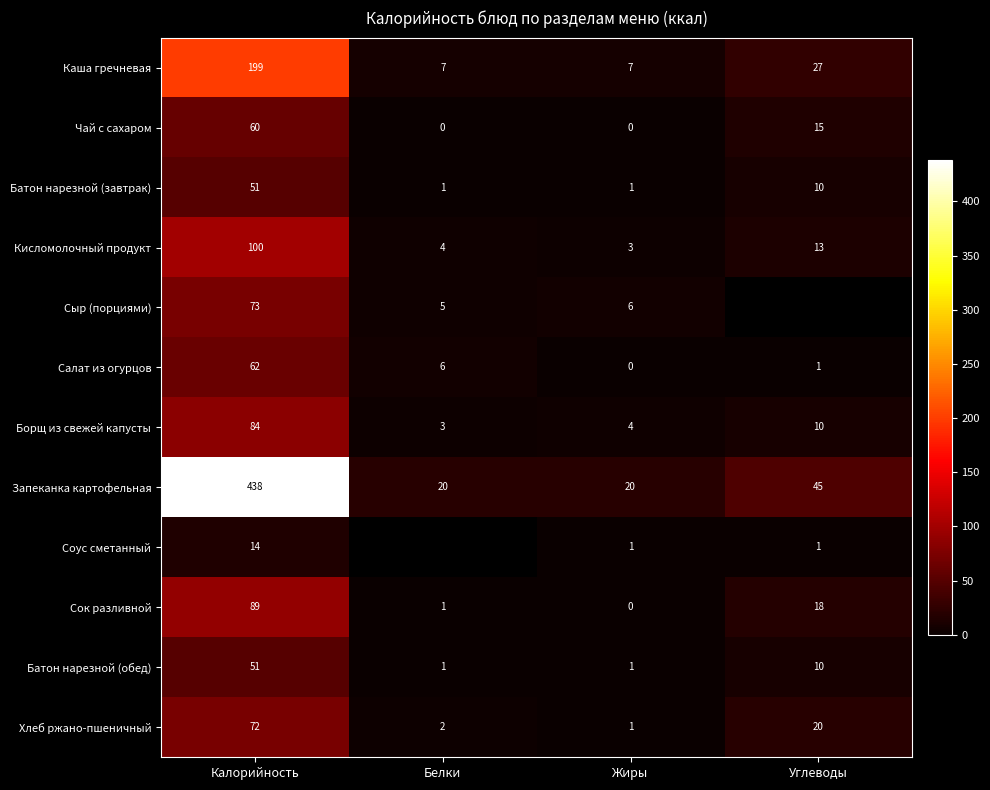

Rank the categories by Салат из огурцов value from lowest to highest.

Жиры, Углеводы, Белки, Калорийность